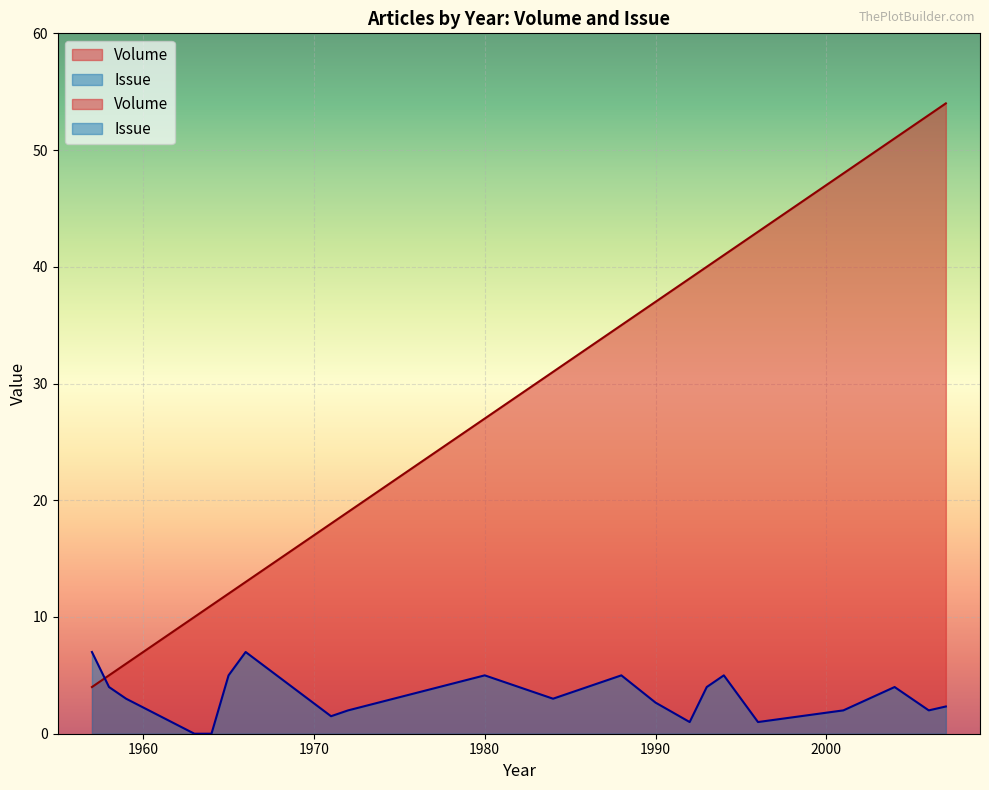

What are all the series names shown in the legend?

Volume, Issue